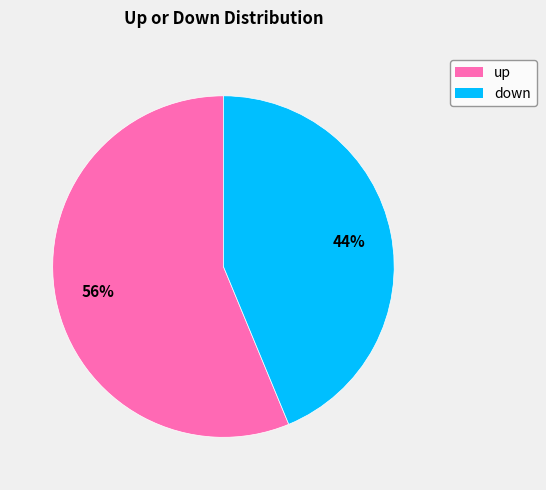

What is the largest slice in the pie chart?

up